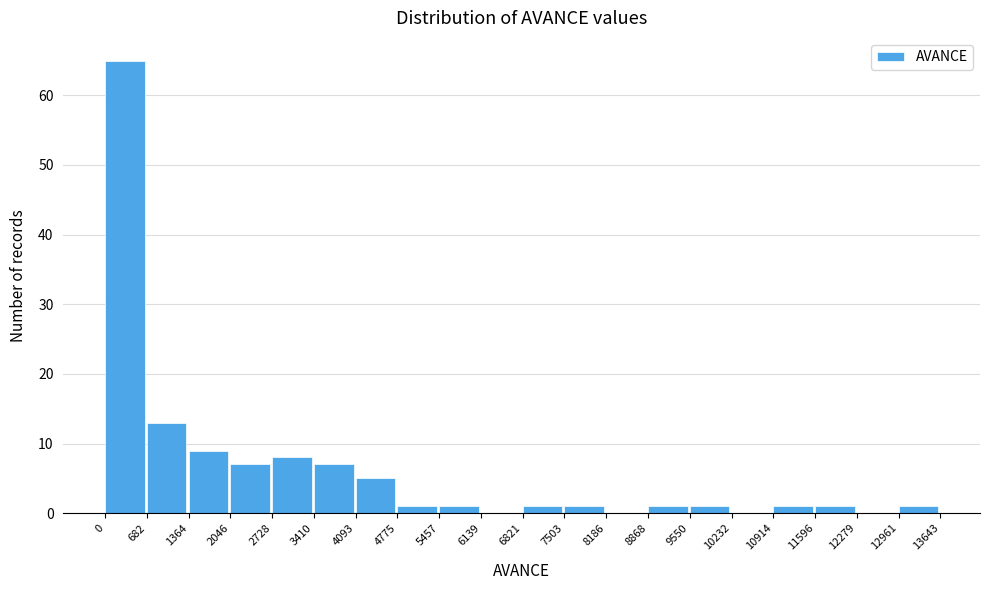

Reading left to right, transcribe this chart: for each bar, give the range it covers on the x-axis and its height. The values are not printed on the chart, so give them approximately, as read against the axis.

0 to 682: 65
682 to 1364: 13
1364 to 2046: 9
2046 to 2728: 7
2728 to 3410: 8
3410 to 4093: 7
4093 to 4775: 5
4775 to 5457: 1
5457 to 6139: 1
6139 to 6821: 0
6821 to 7503: 1
7503 to 8186: 1
8186 to 8868: 0
8868 to 9550: 1
9550 to 10232: 1
10232 to 10914: 0
10914 to 11596: 1
11596 to 12279: 1
12279 to 12961: 0
12961 to 13643: 1